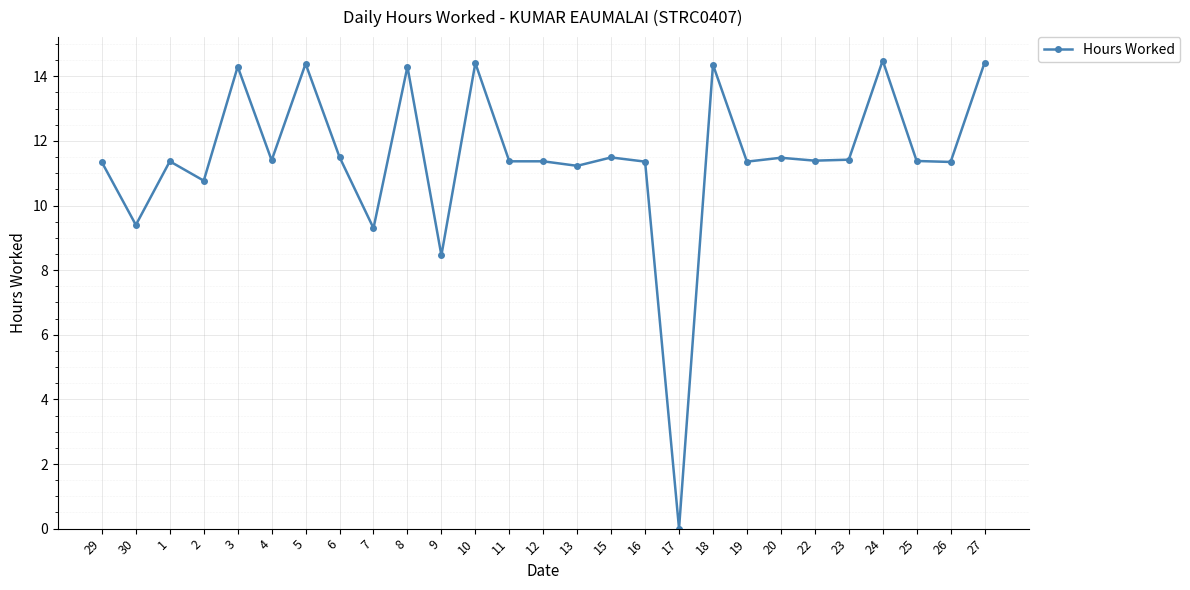

What is the difference between the values at 3 and 1?

2.9